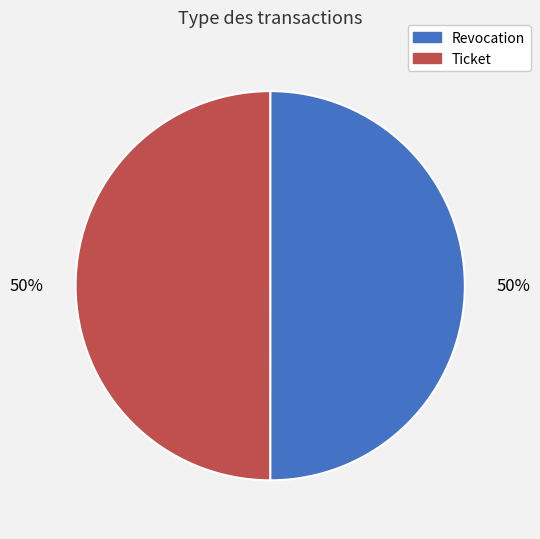

What percentage is the Revocation slice, to the nearest percent?

50%